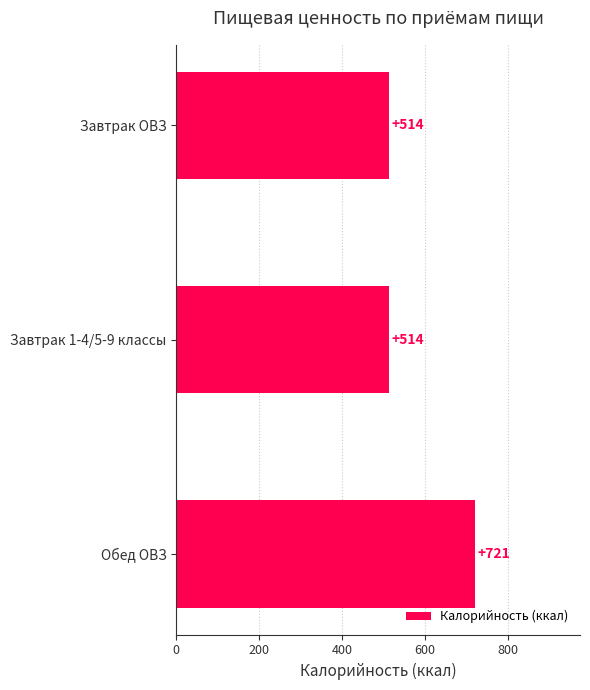

Is it true that the value at Завтрак 1-4/5-9 классы is 514?

True